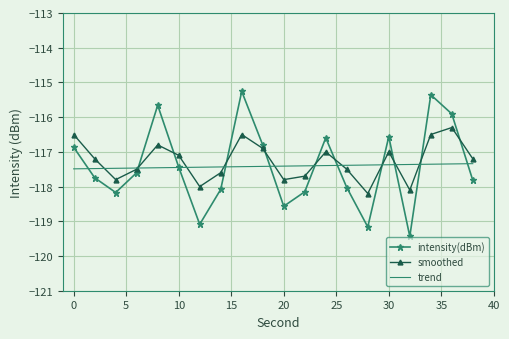

What is the minimum value shown in the chart?

-119.4